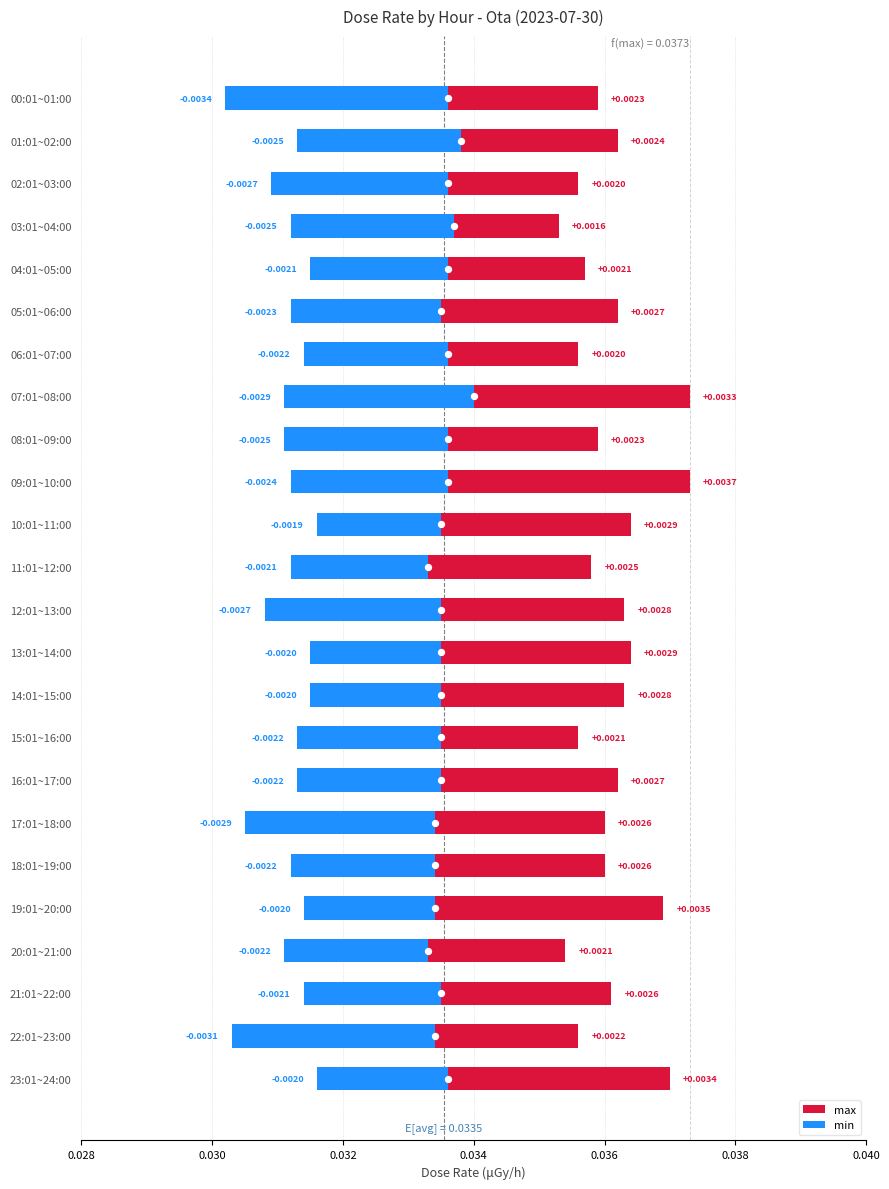

Which series reaches the minimum Y coordinate?

min